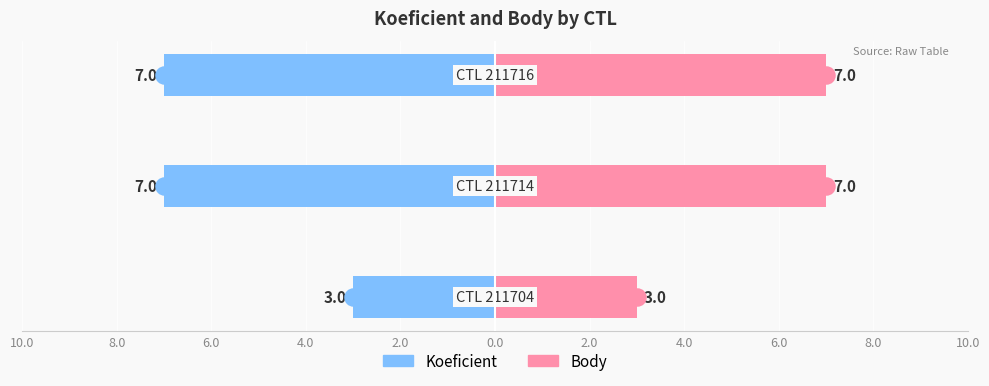

How many values in the Koeficient series exceed -7?

1